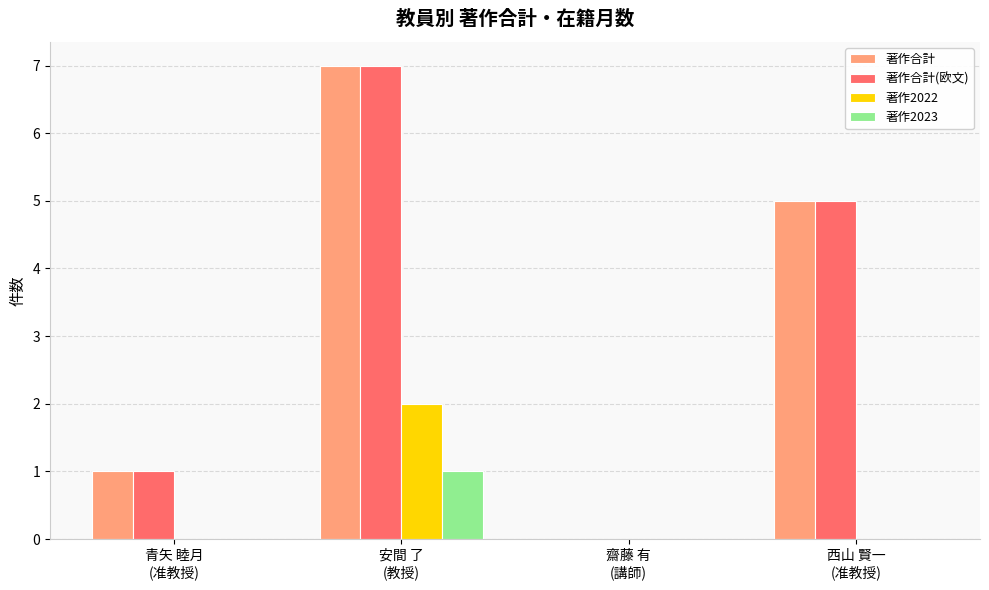

What is the sum of all 著作合計(欧文) values?

13